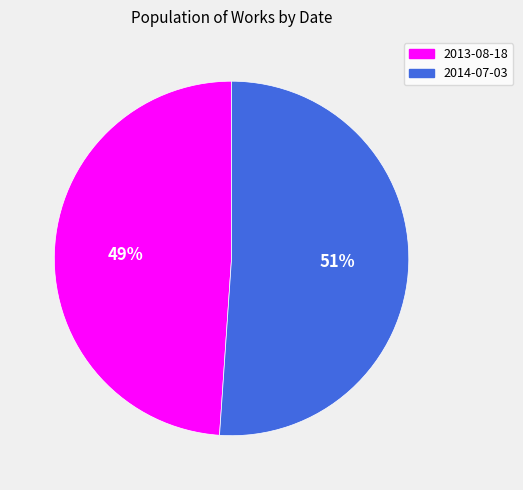

Does 2013-08-18 account for over 50% of the chart?

No